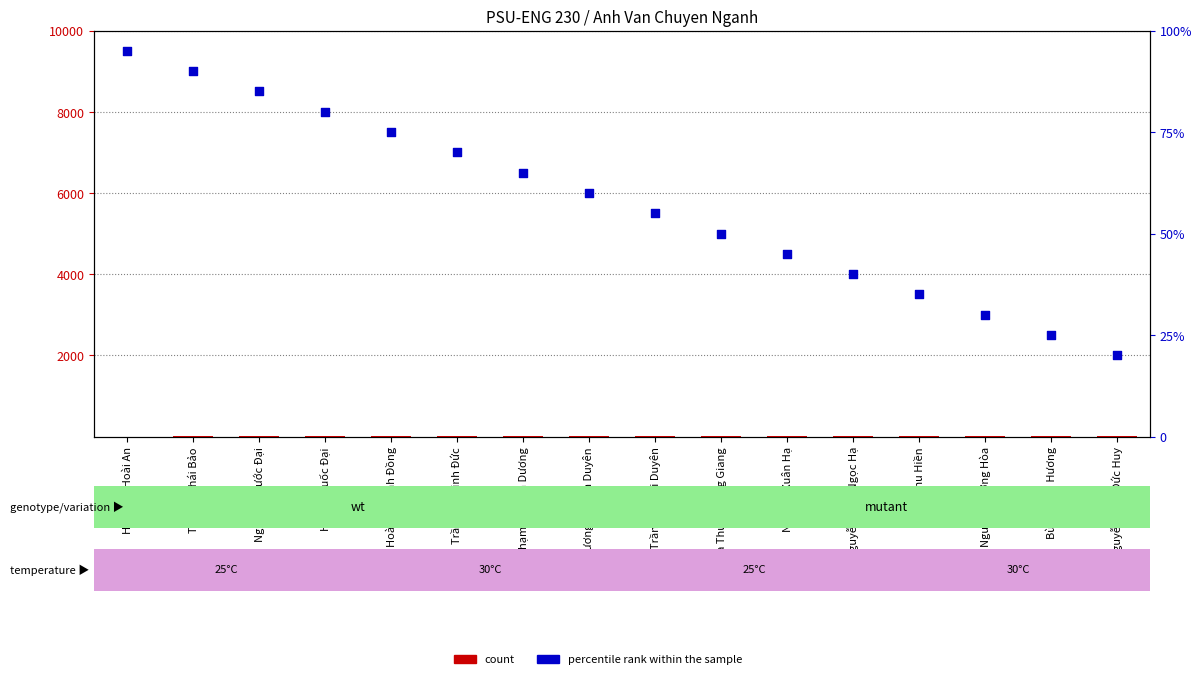

Which series has the largest Y range (max minus min)?

percentile rank within the sample